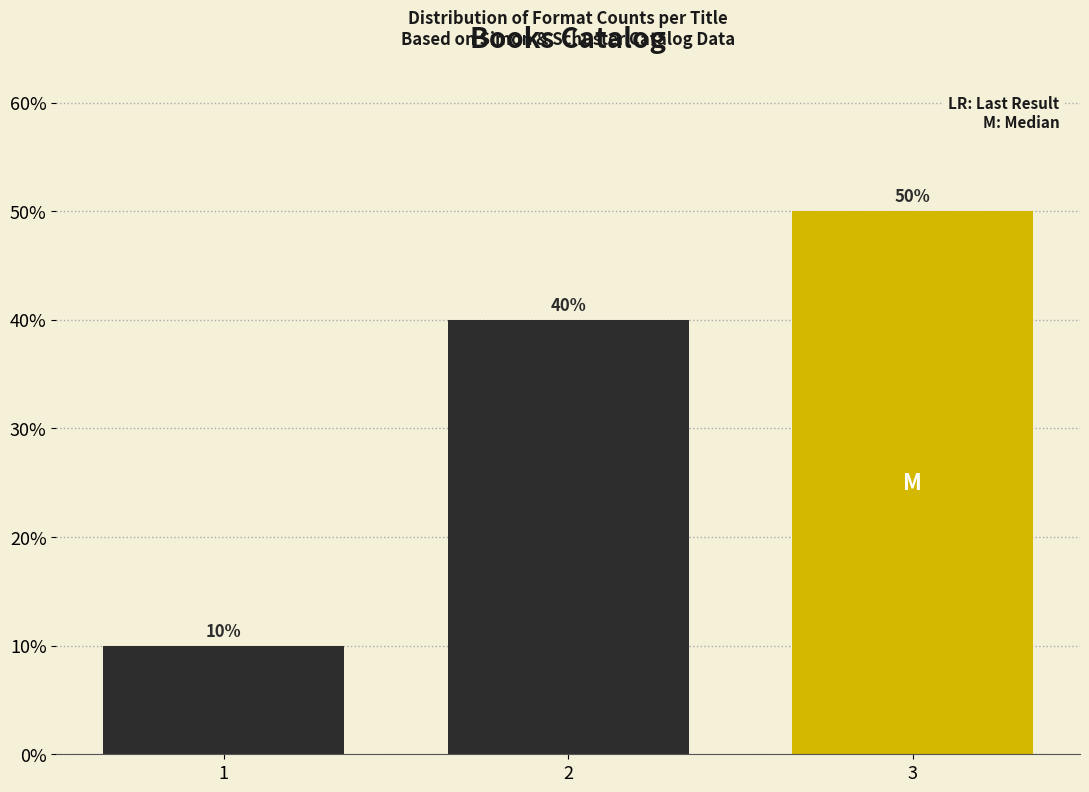

Reading right to left, list all the values displayed in this chart.

50	40	10